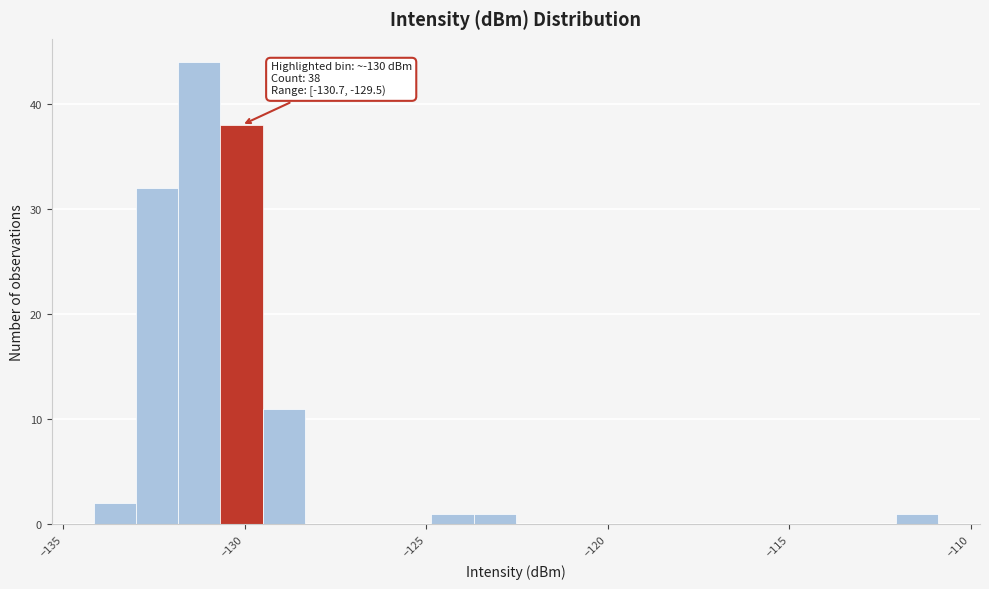

Around what value on the x-axis is the tallest bar? Give the approximate position of its centre, as read against the axis.

-131.5